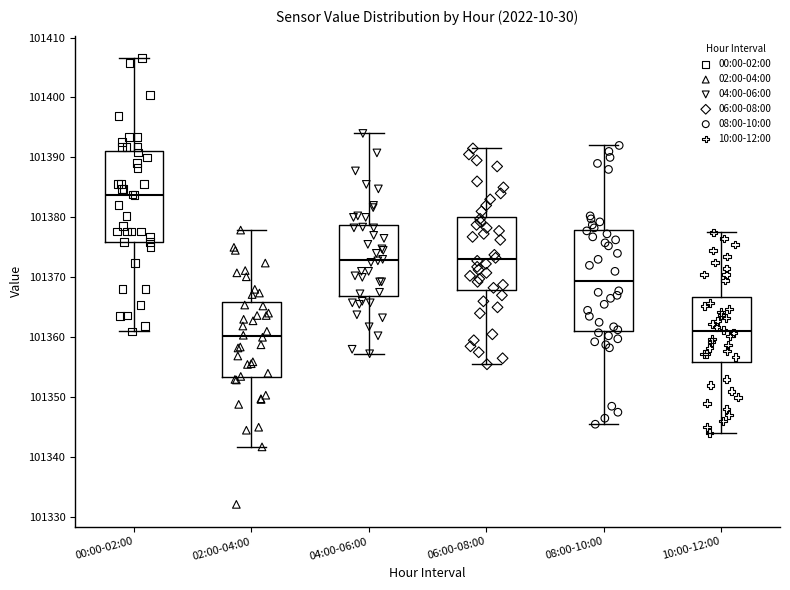

Which box has the highest median line?

00:00-02:00